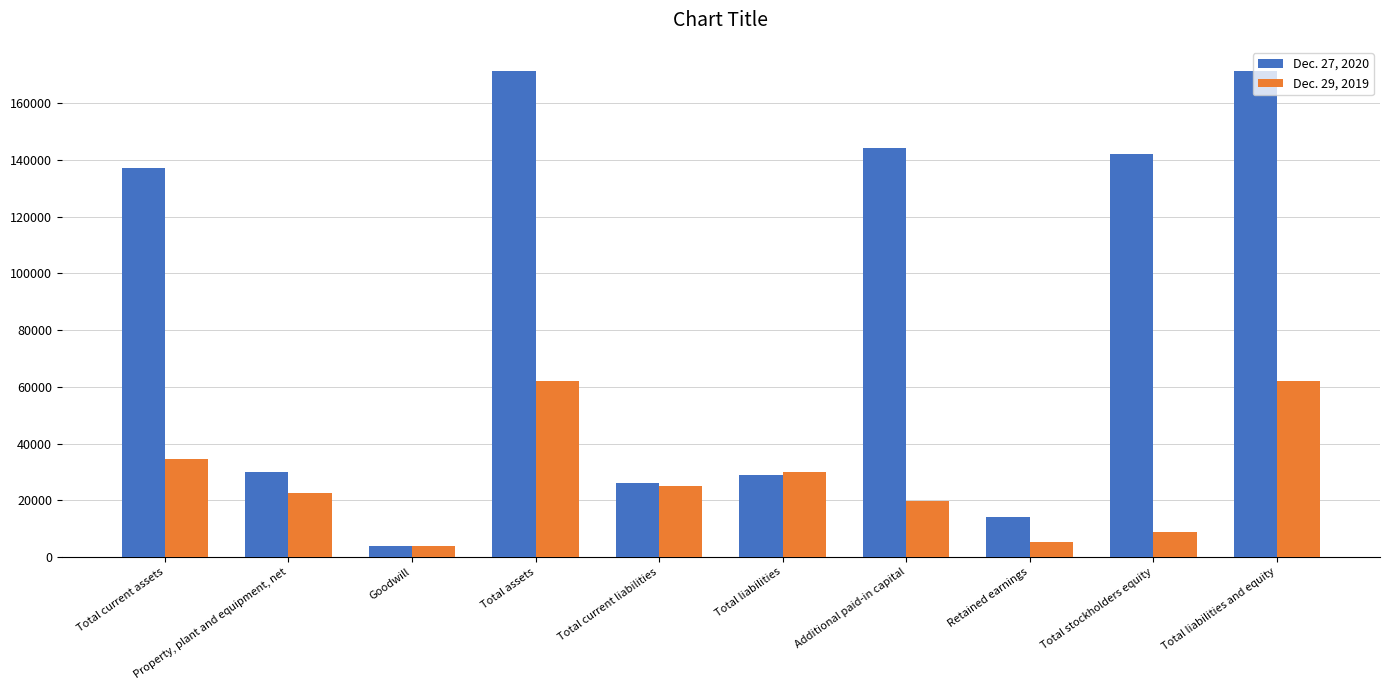

What is the spread (max minus min) of values at Property, plant and equipment, net?

7660